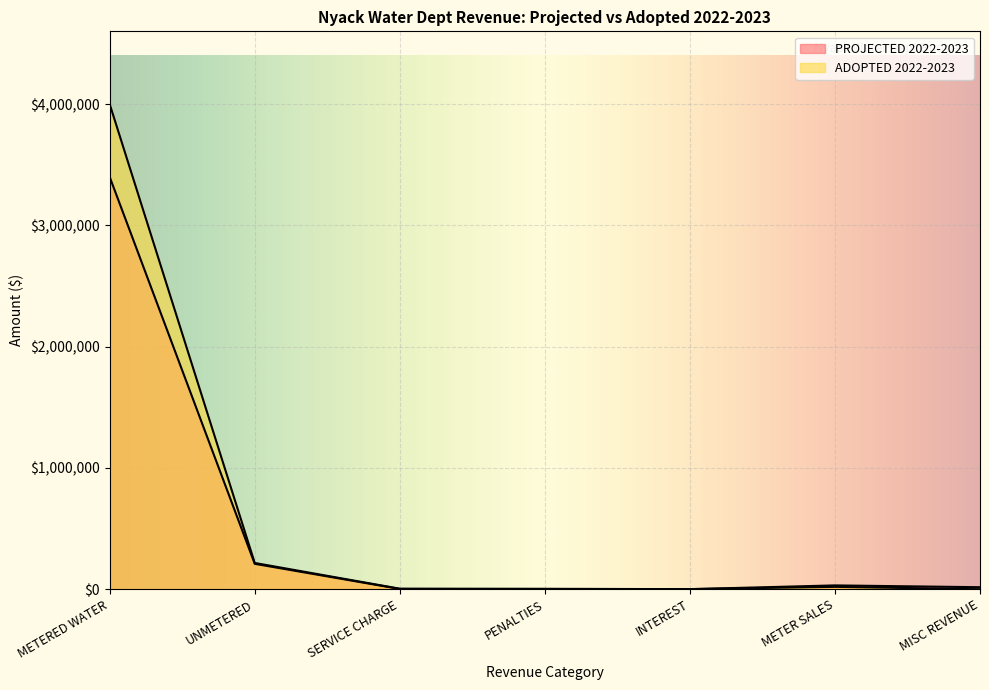

What is the average value of the PROJECTED 2022-2023 series?

523814